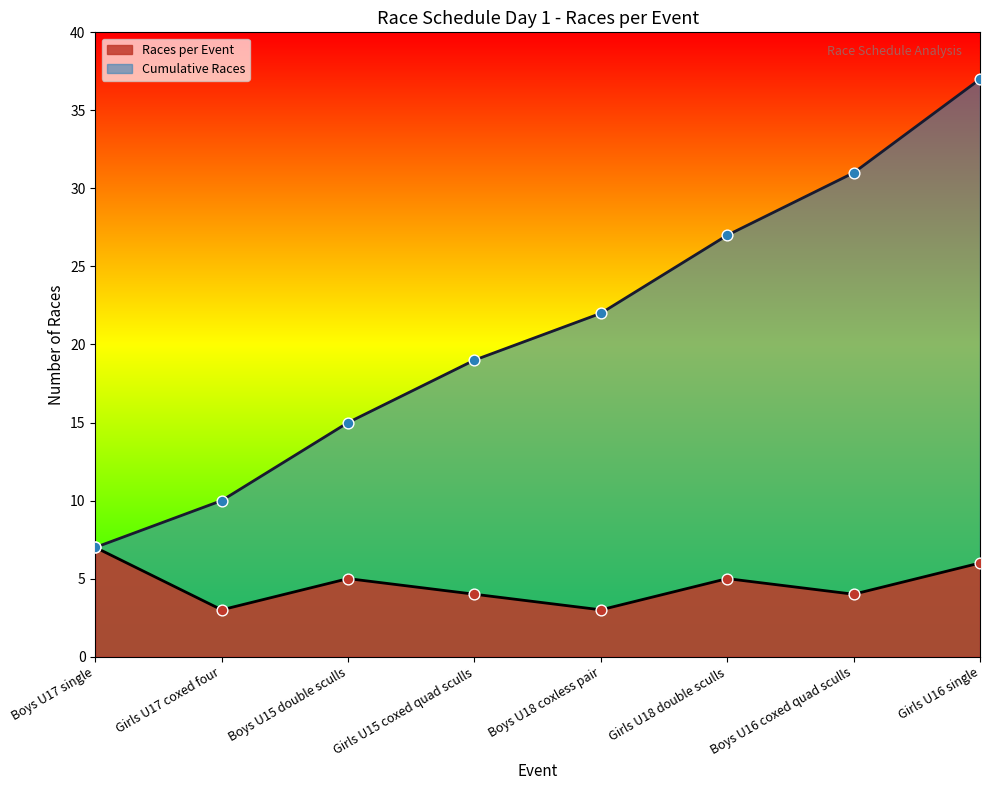

At how many categories does at least one series exceed 36?

1